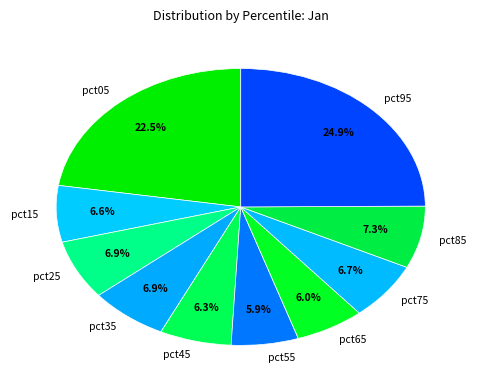

Which category has the biggest portion of the pie?

pct95